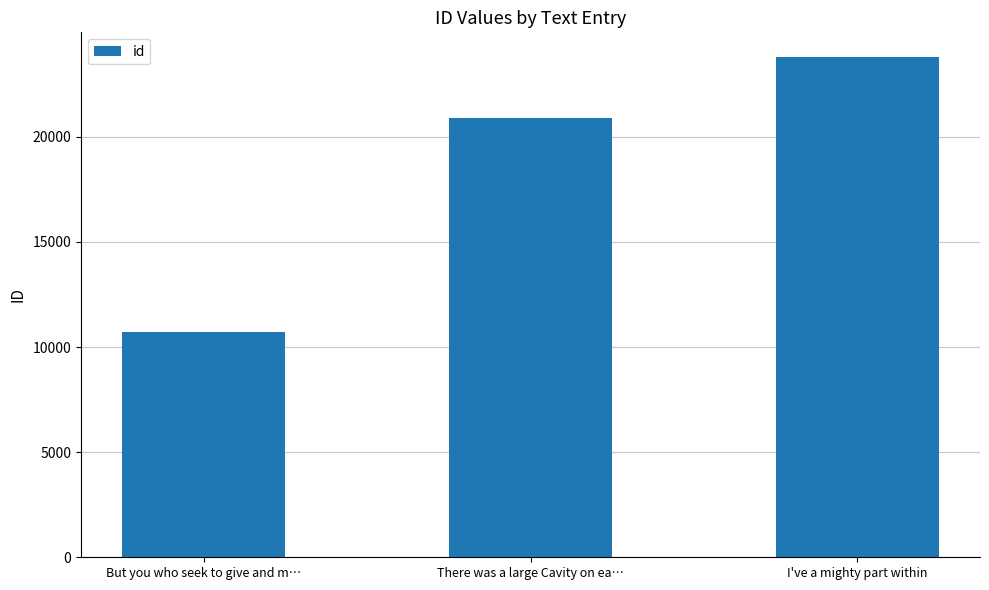

What is the minimum value shown in the chart?

10710